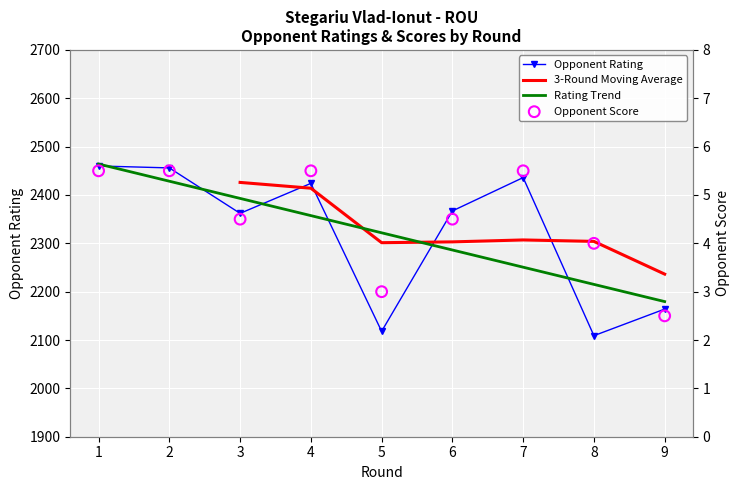

Which series has the largest total across all categories?

Rating